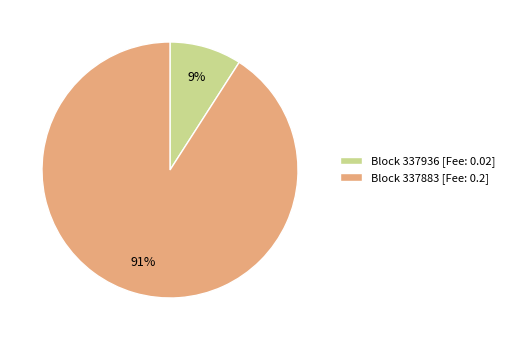

Is it true that Block 337936 [Fee: 0.02] is 1% of the pie?

False